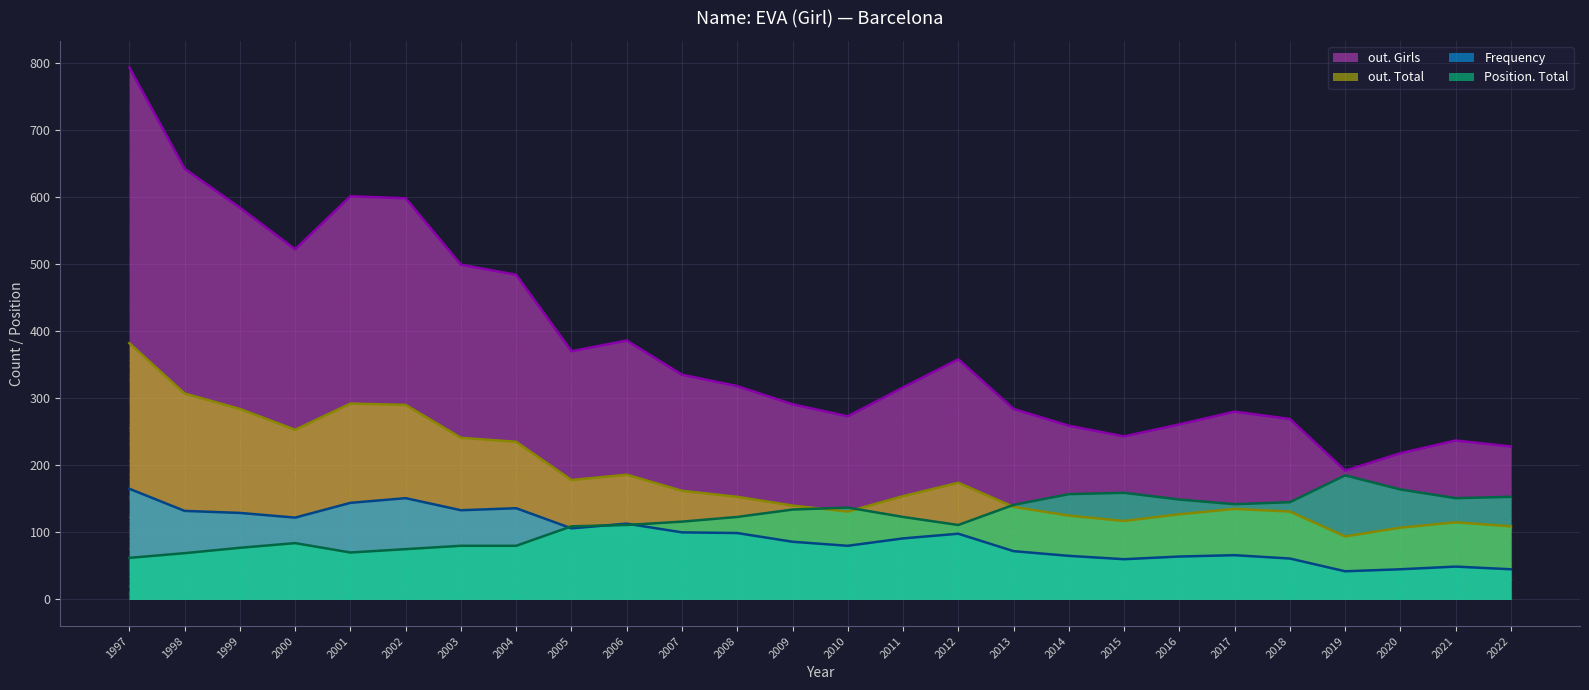

Which series has the largest total across all categories?

out. Girls